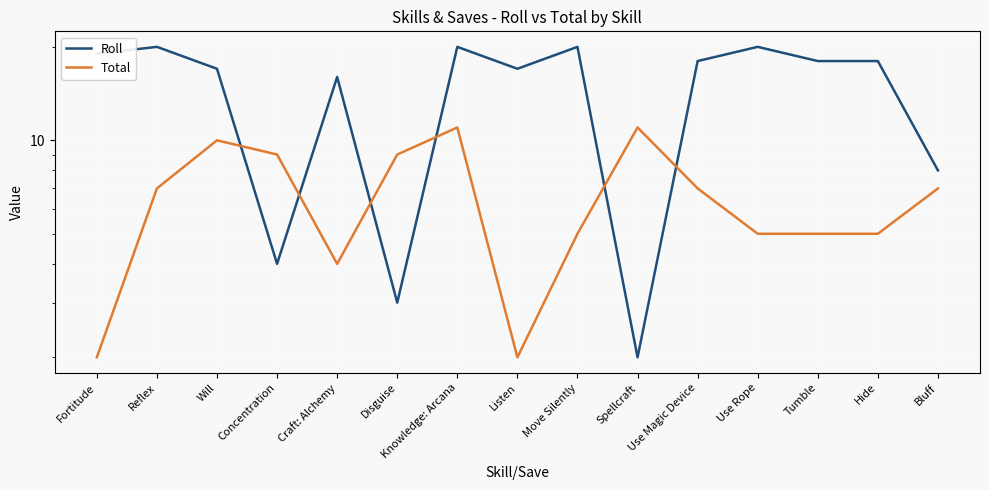

Rank the series by their maximum value, from highest to lowest.

Roll, Total